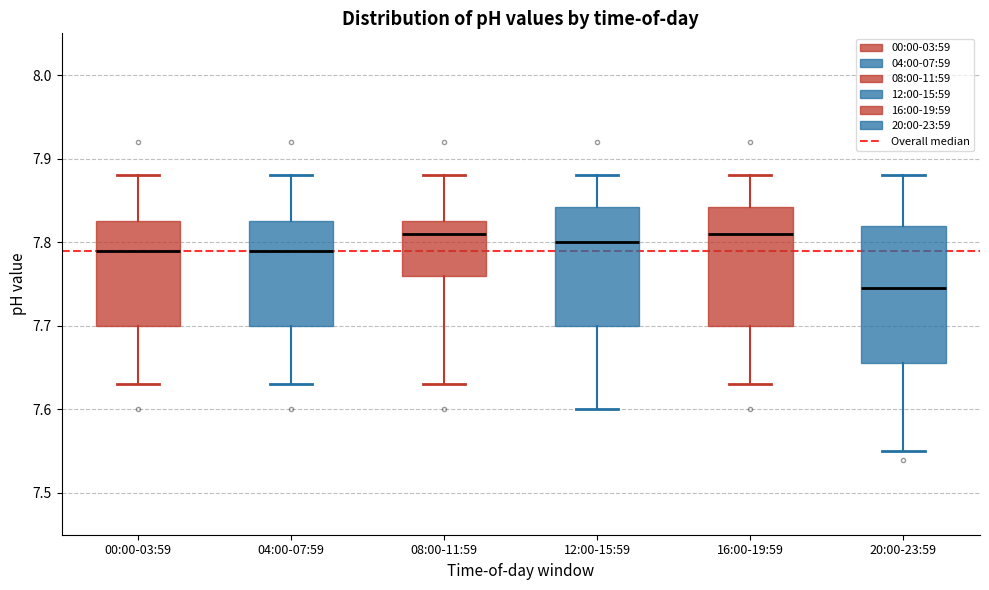

Where does the median line of the box for 20:00-23:59 sit on the y-axis? The values are not printed on the chart, so give them approximately, as read against the axis.

7.75